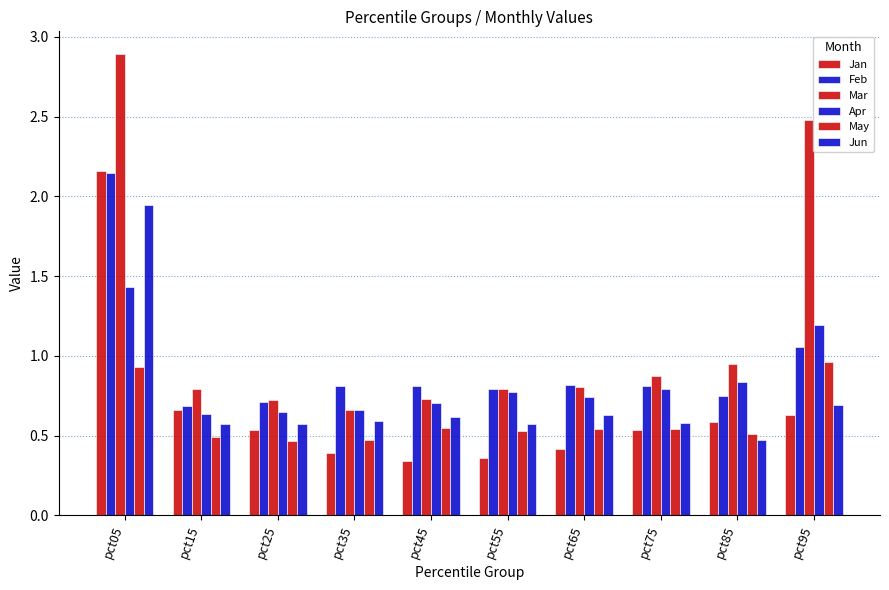

Reading left to right, what are all the values shown in this chart?

Jan: 2.2	0.7	0.5	0.4	0.3	0.4	0.4	0.5	0.6	0.6
Feb: 2.1	0.7	0.7	0.8	0.8	0.8	0.8	0.8	0.7	1.1
Mar: 2.9	0.8	0.7	0.7	0.7	0.8	0.8	0.9	0.9	2.5
Apr: 1.4	0.6	0.6	0.7	0.7	0.8	0.7	0.8	0.8	1.2
May: 0.9	0.5	0.5	0.5	0.5	0.5	0.5	0.5	0.5	1.0
Jun: 1.9	0.6	0.6	0.6	0.6	0.6	0.6	0.6	0.5	0.7